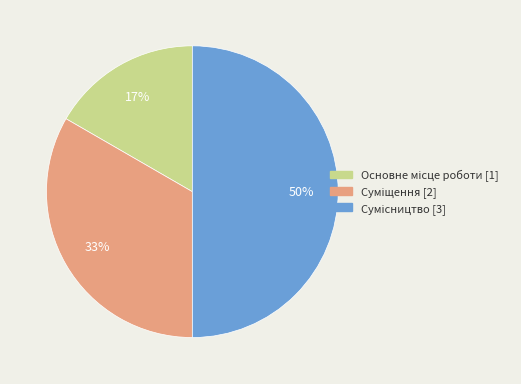

To the nearest percent, what is the difference between the largest and smallest slice percentages?

33%